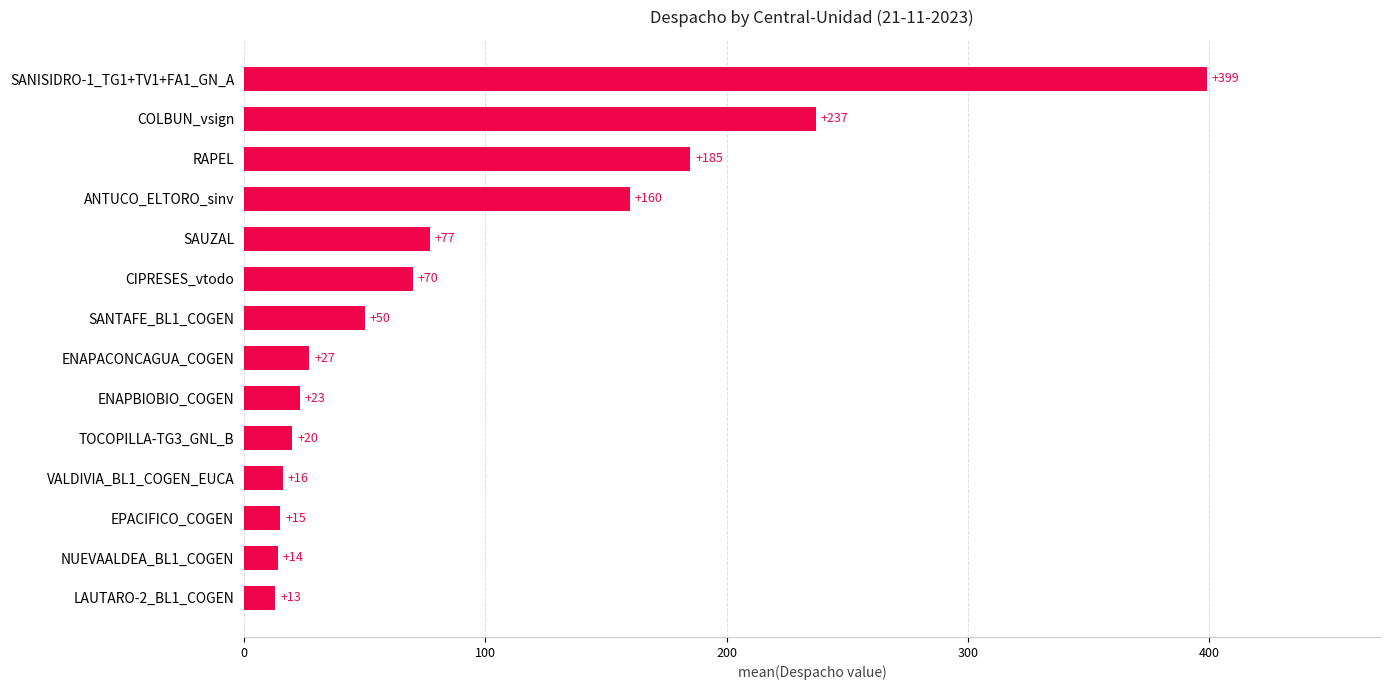

True or false: the data shows 13 at LAUTARO-2_BL1_COGEN.

True